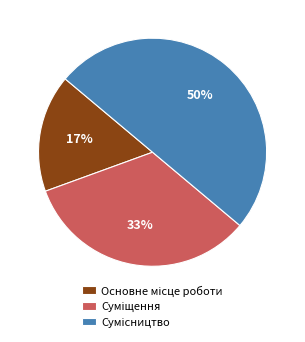

To the nearest percent, what is the difference between the largest and smallest slice percentages?

33%